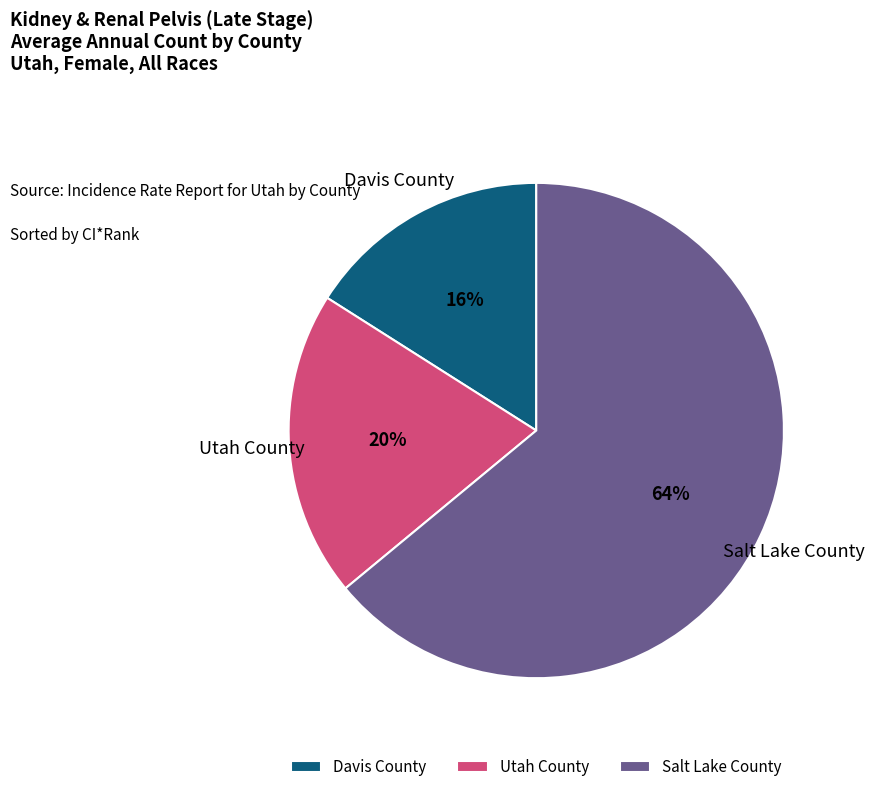

What is the largest slice in the pie chart?

Salt Lake County